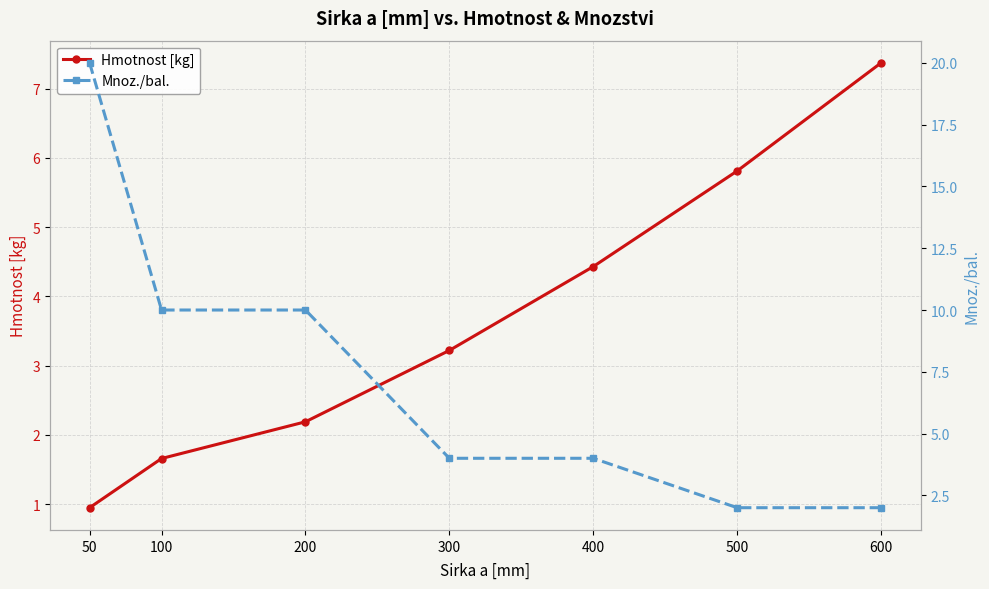

True or false: Mnoz./bal. and Hmotnost [kg] intersect in this chart.

True